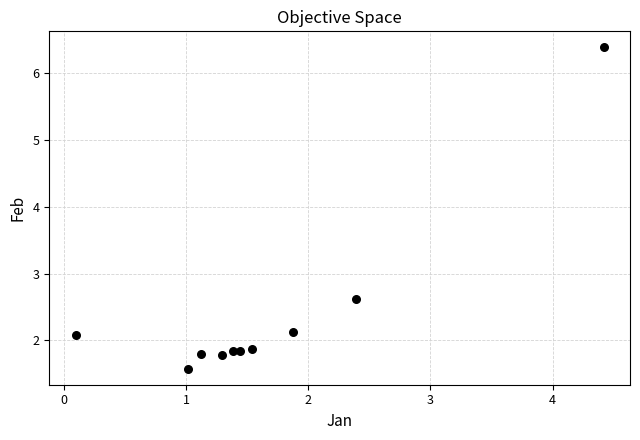

What is the range of Y values (max minus min)?

4.8